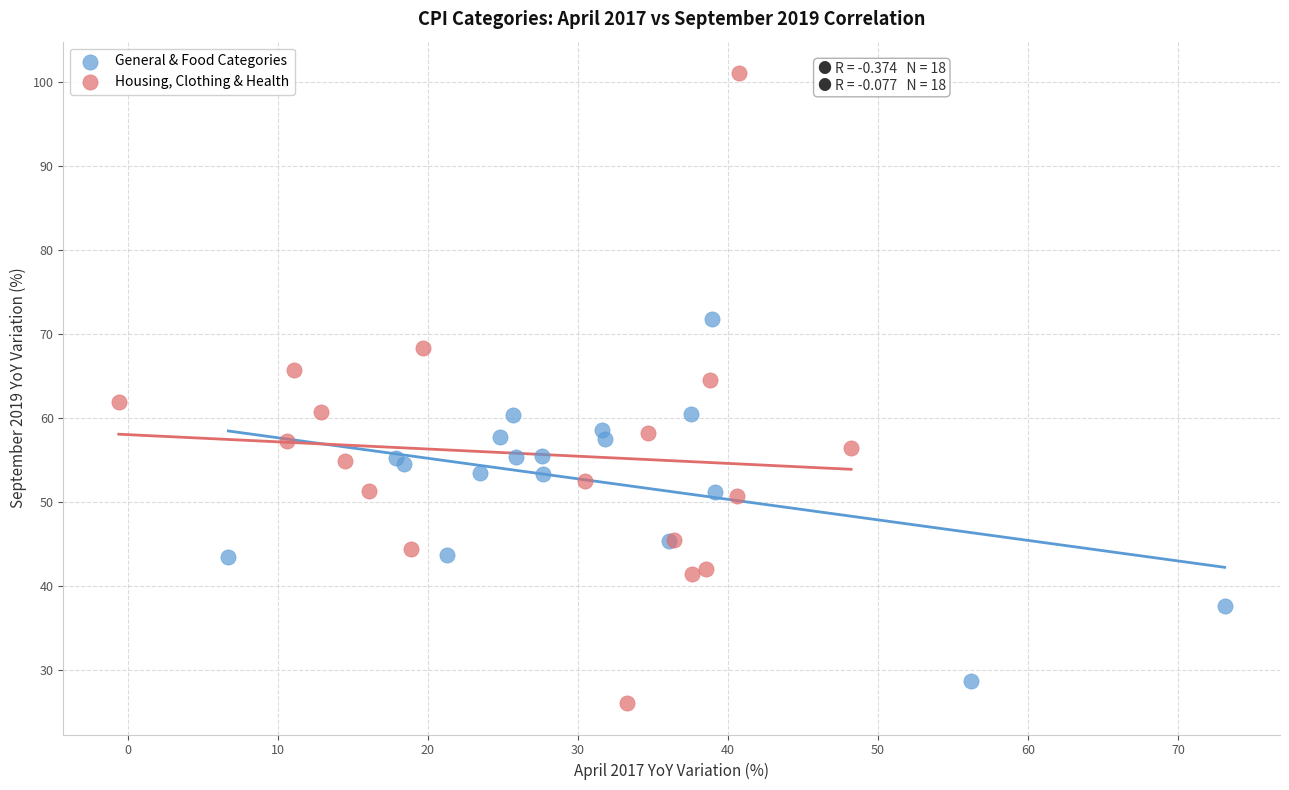

Which series reaches the maximum Y coordinate?

Housing, Clothing & Health